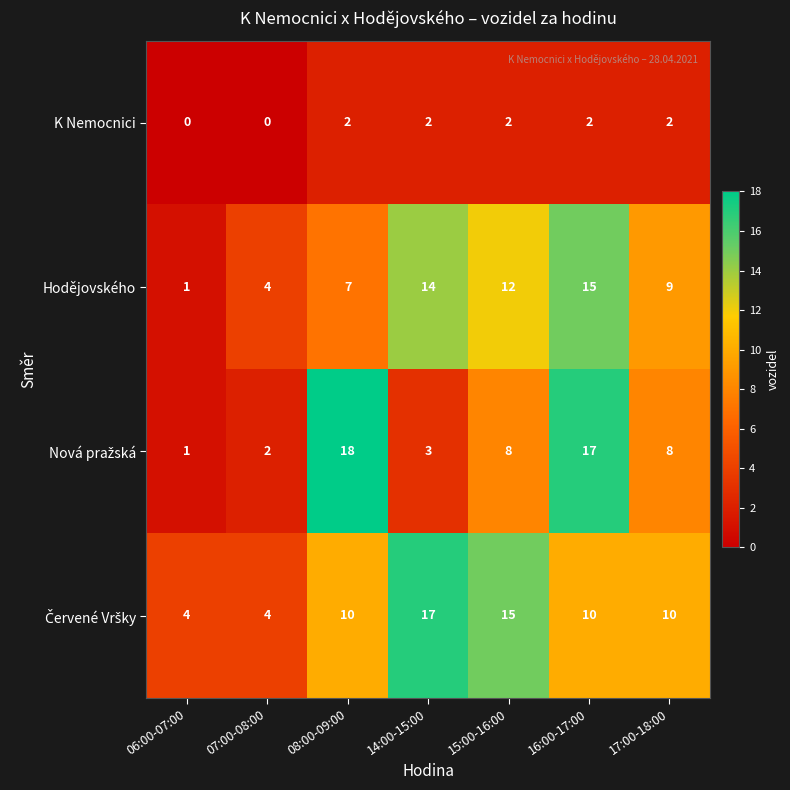

What is the difference between the maximum and minimum values in the Hodějovského series?

14